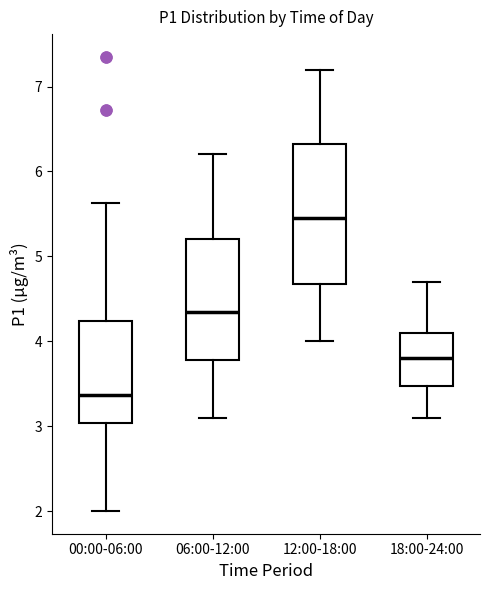

Which box has the highest median line?

12:00-18:00